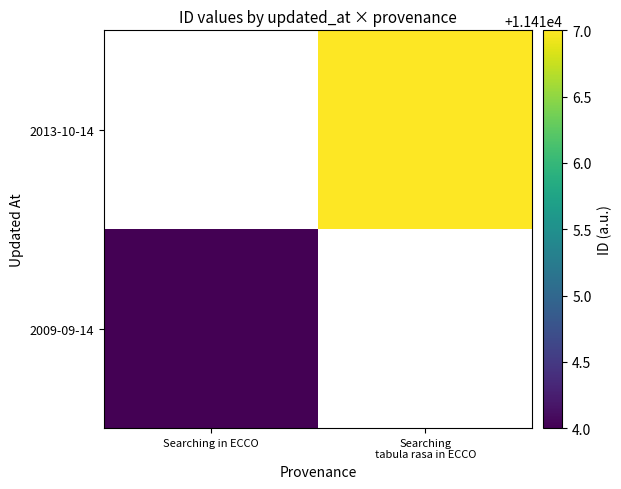

The 2013-10-14 series shows 11417.0 at Searching tabula rasa in ECCO. True or false?

True